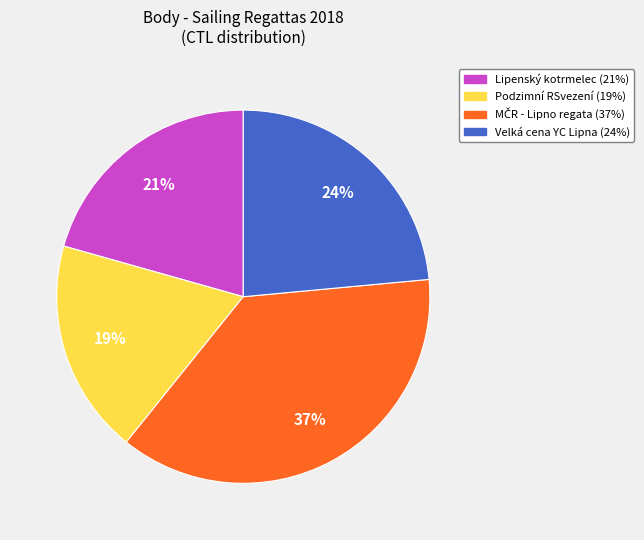

Does any single category account for the majority?

No